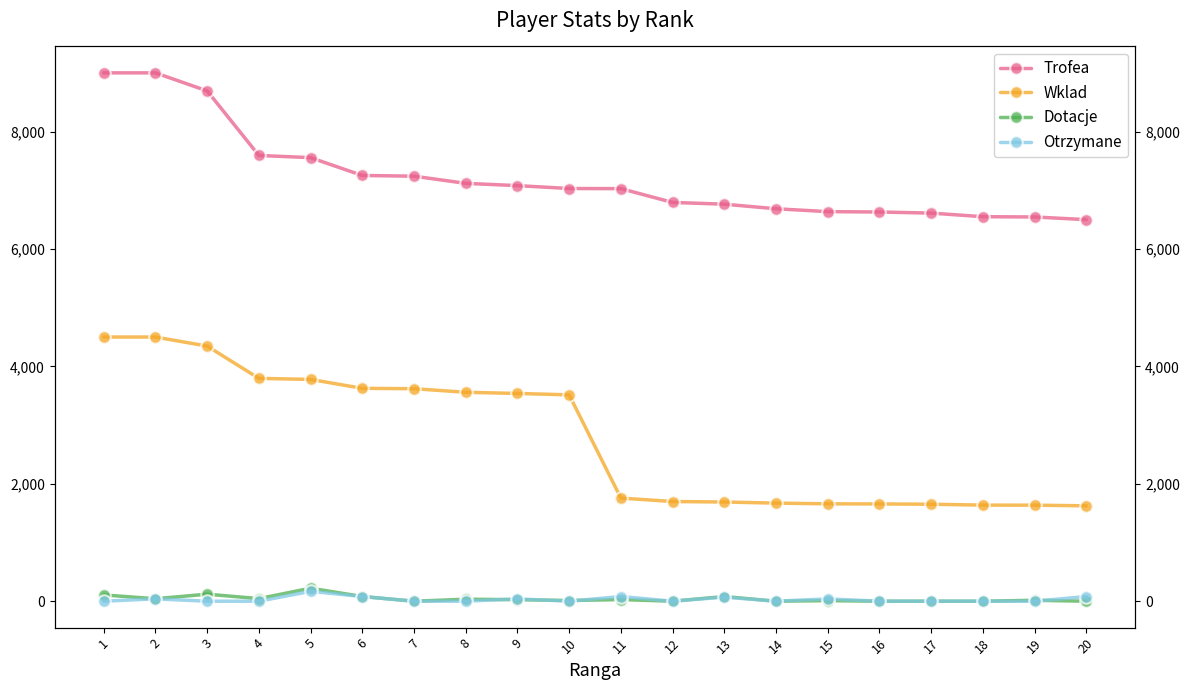

Which category has the highest value in the Trofea series?

1